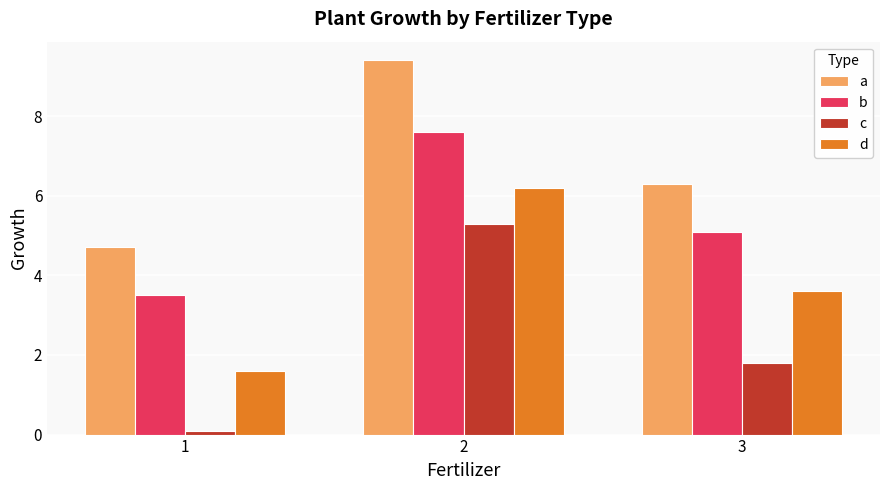

Count the number of data series in this chart.

4